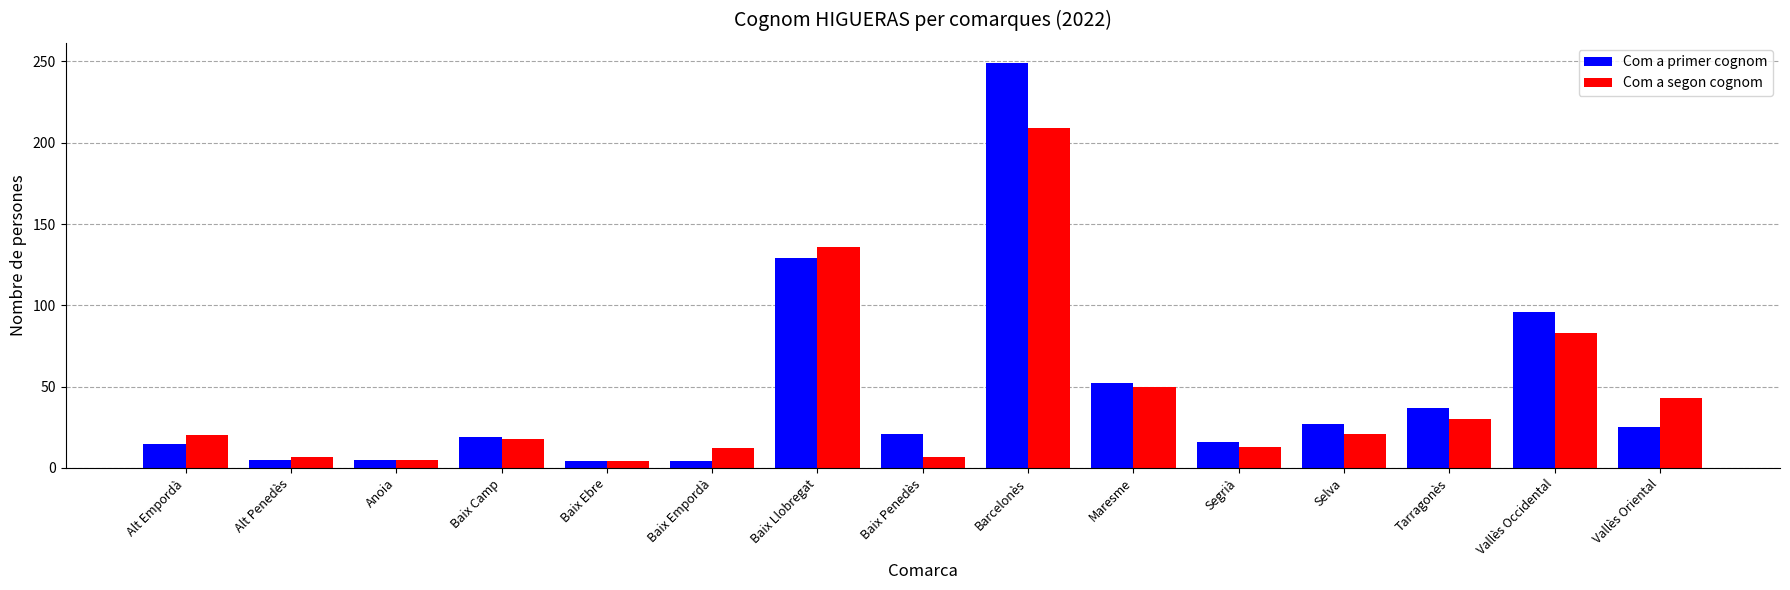

What is the difference between the maximum and minimum values in the Com a segon cognom series?

205